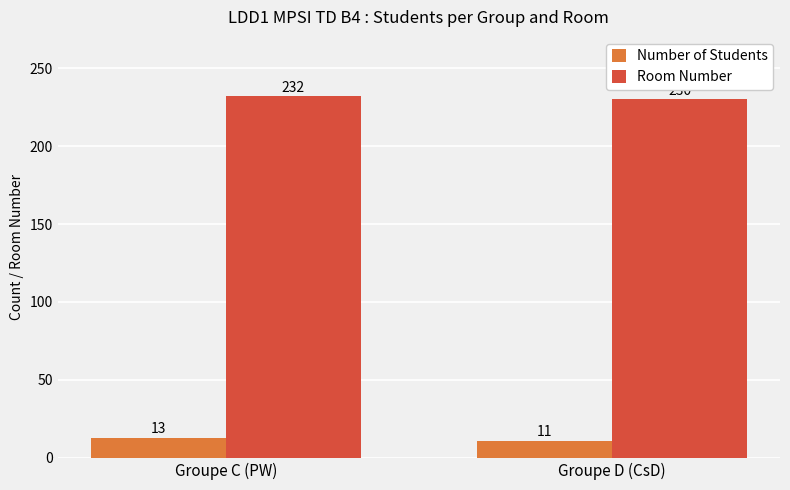

What is the average value of the Room Number series?

231